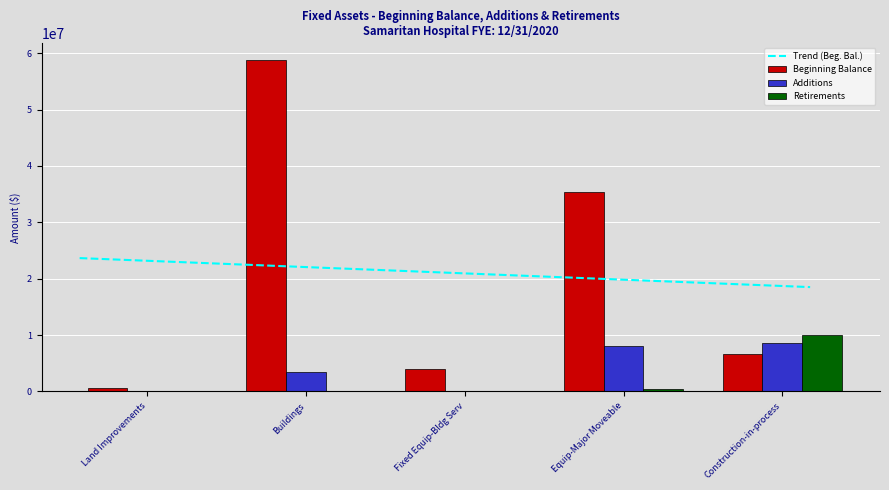

What is the difference between the maximum and minimum values in the Retirements series?

9950906.0